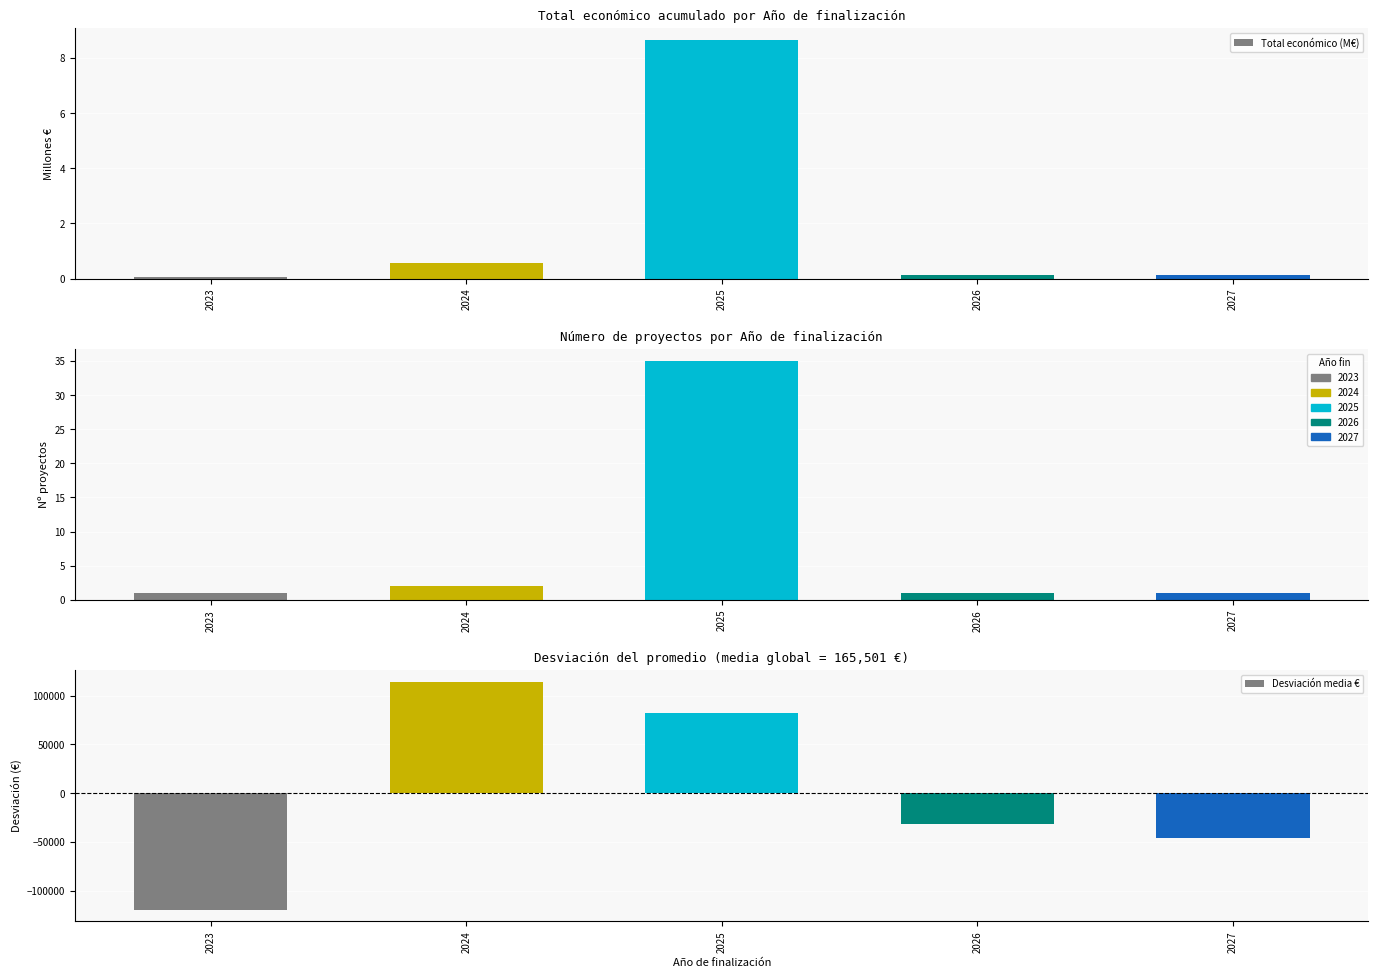

At which category does the chart reach its minimum across all series?

2023